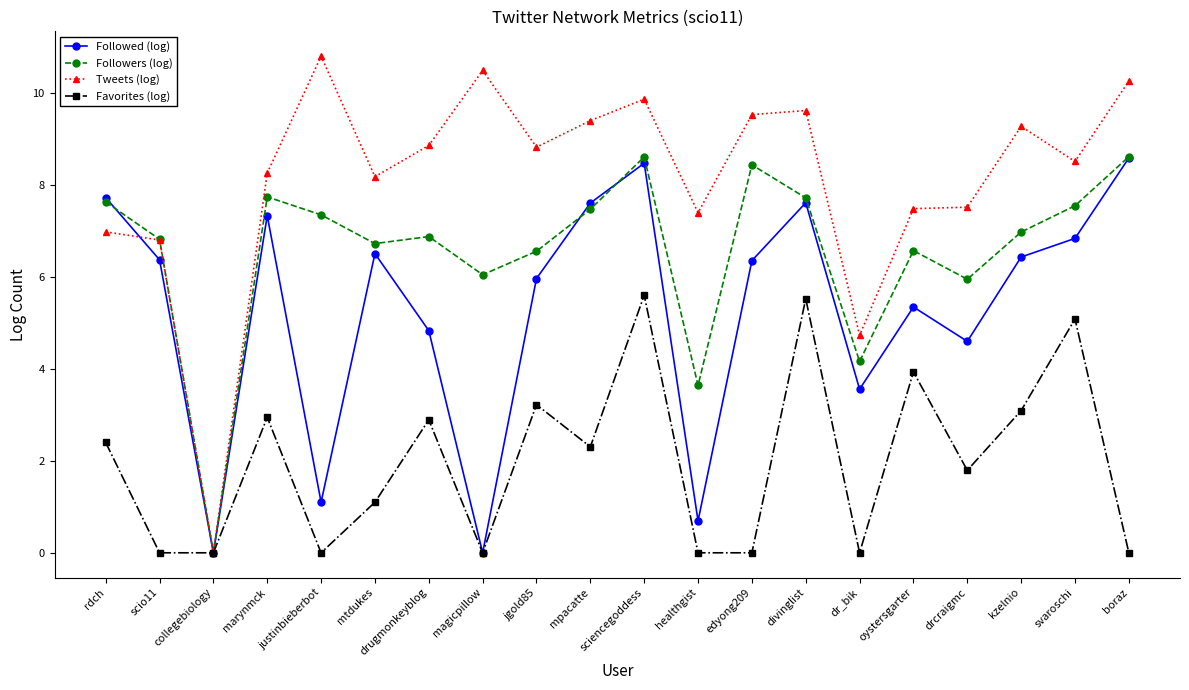

In Followed (log), how many points are lower than both neighbors (excluding endpoints)?

6